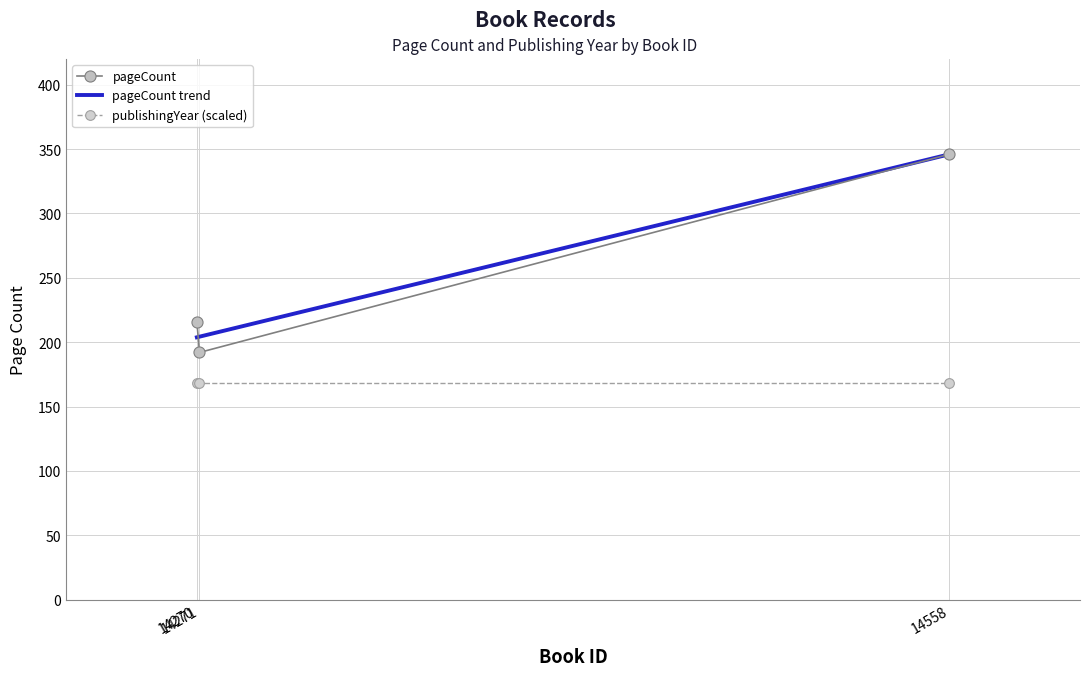

What are all the series names shown in the legend?

pageCount, pageCount trend, publishingYear (scaled)